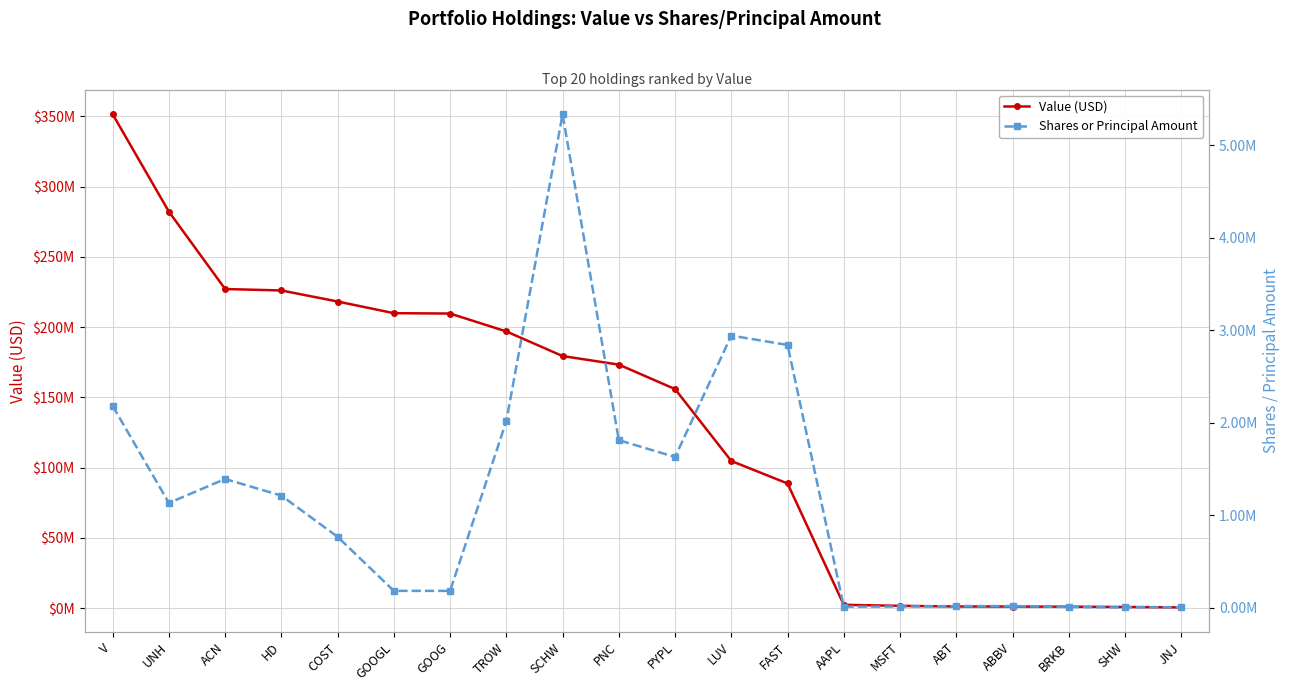

Is it true that Value (USD) equals 380542787 at UNH?

False